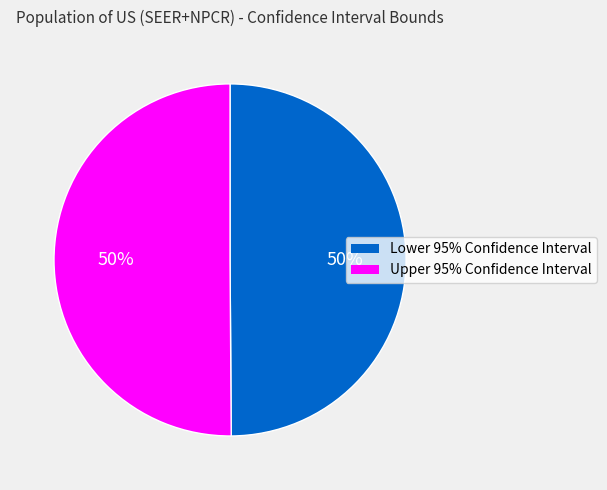

Do Lower 95% Confidence Interval and Upper 95% Confidence Interval together represent more than half of the pie?

Yes